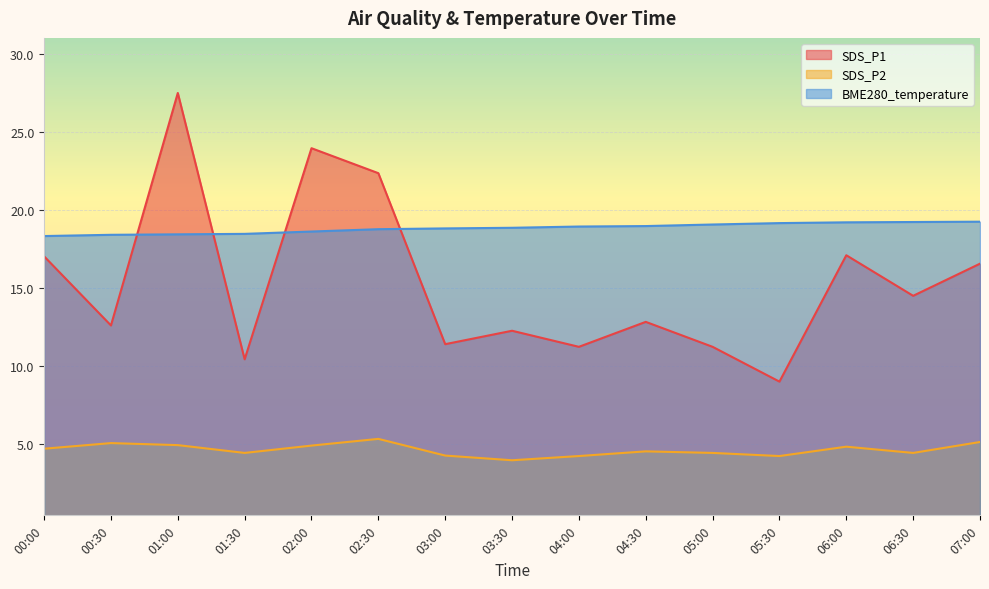

How many interior local peaks does the SDS_P1 series have?

5